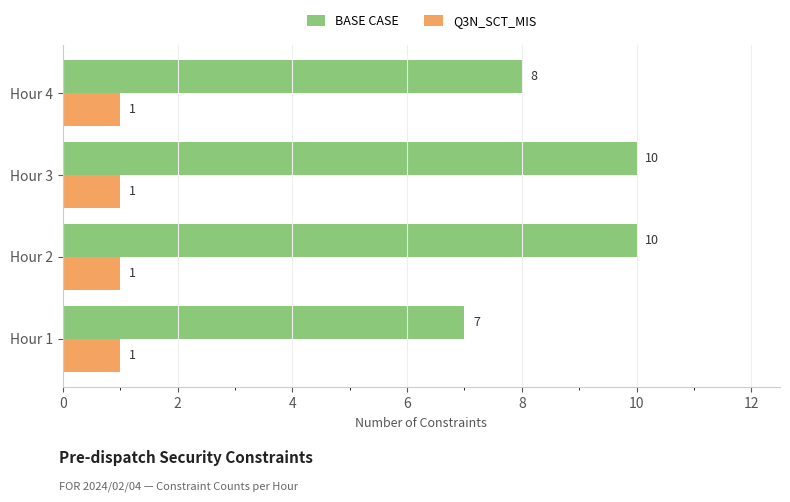

List the series in order of their overall mean, lowest first.

Q3N_SCT_MIS, BASE CASE